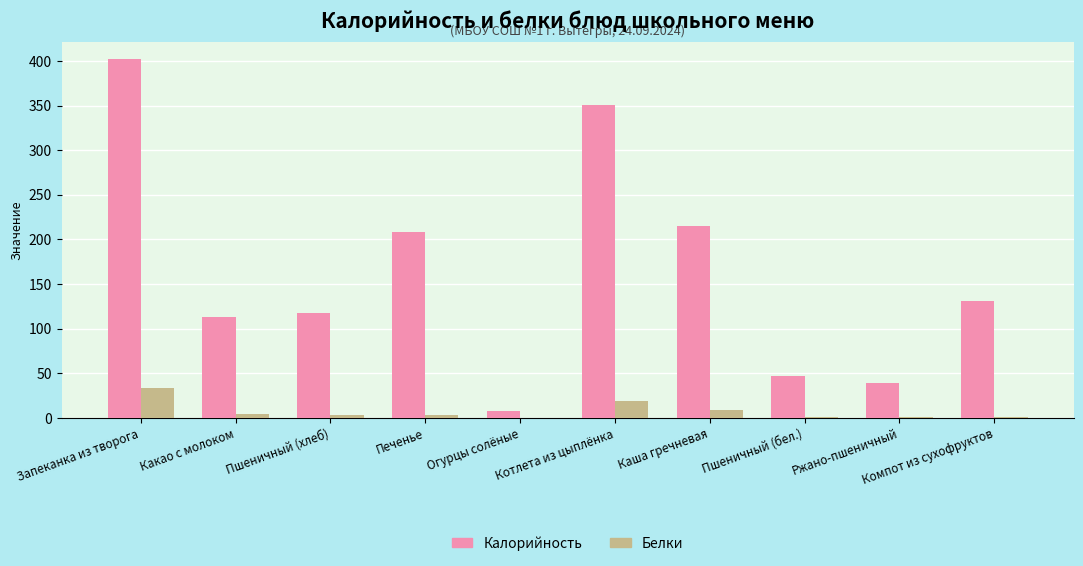

How many data points in Калорийность are above 130?

5